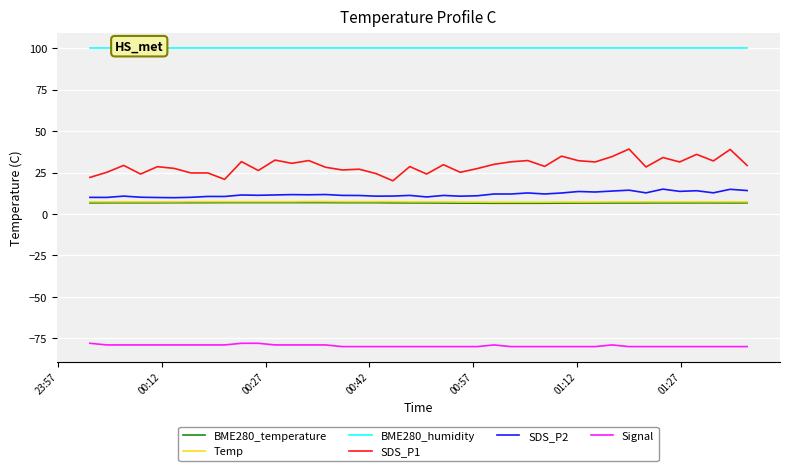

True or false: SDS_P2 and SDS_P1 intersect in this chart.

False